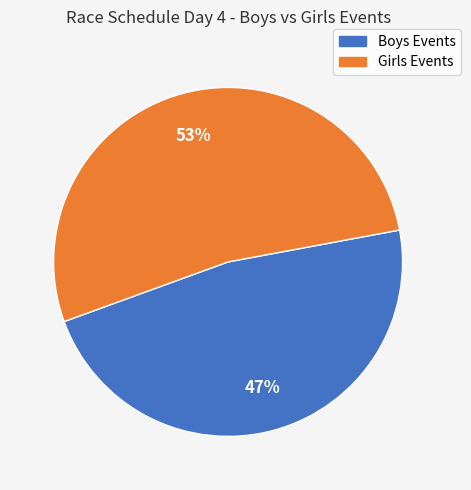

Does any single category account for the majority?

Yes